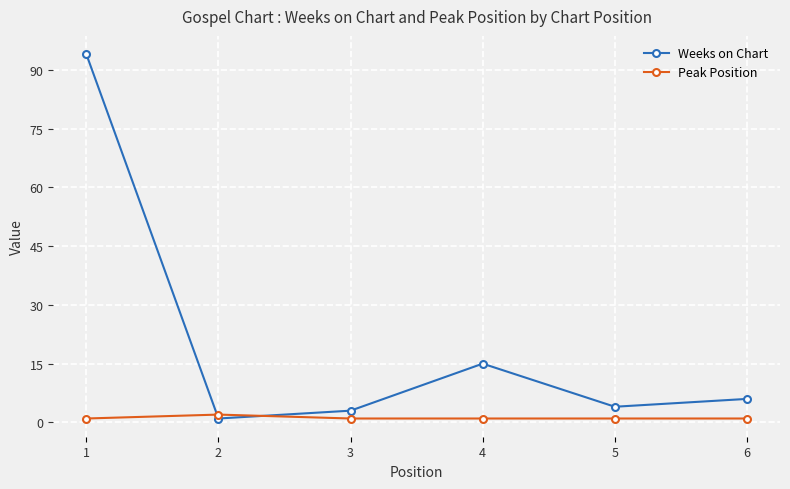

Rank the series at 5 from highest to lowest value.

Weeks on Chart, Peak Position